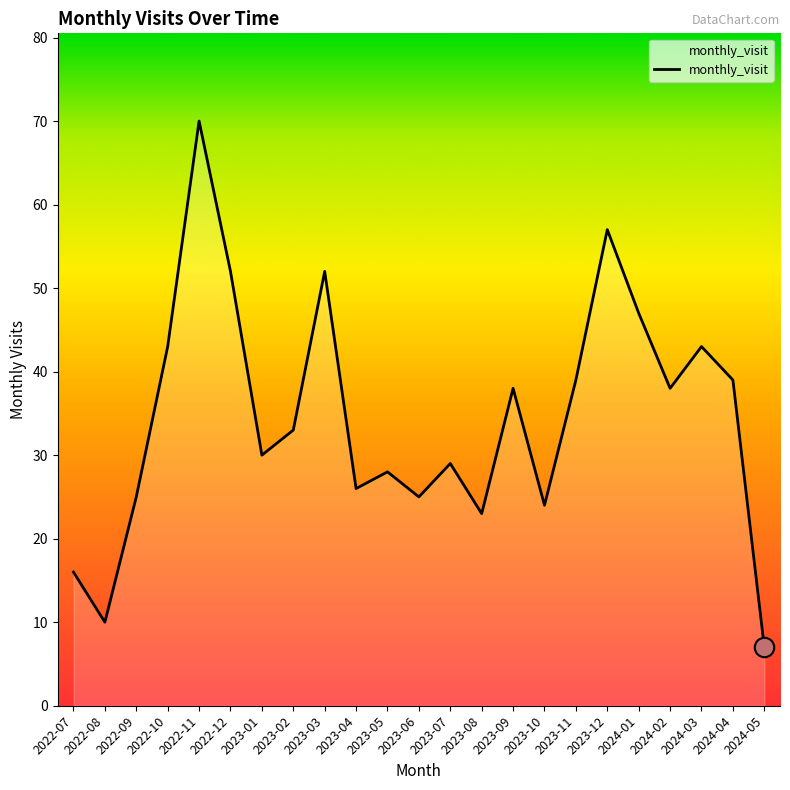

What is the average value?

35